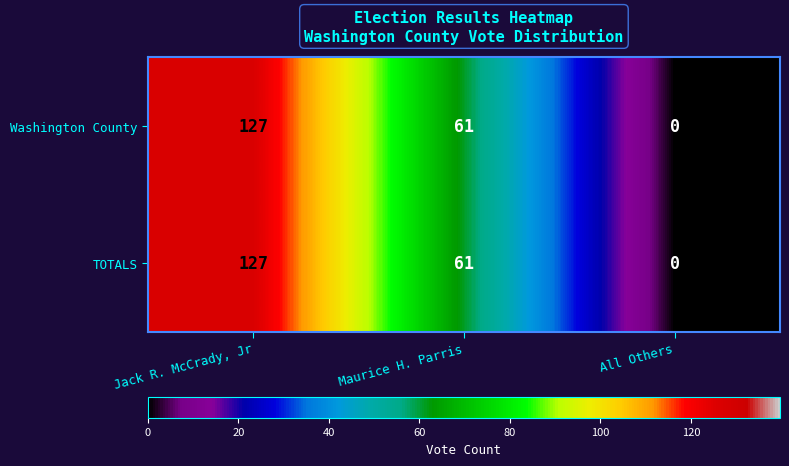

How many Washington County values are between 0 and 127?

3